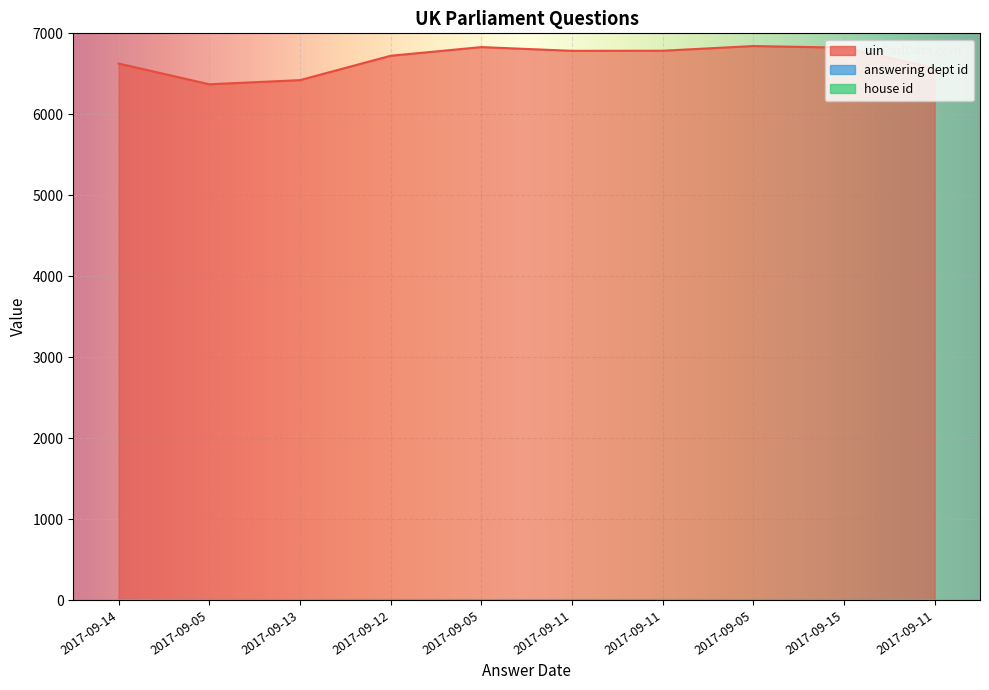

Which series has the largest range (max minus min)?

uin